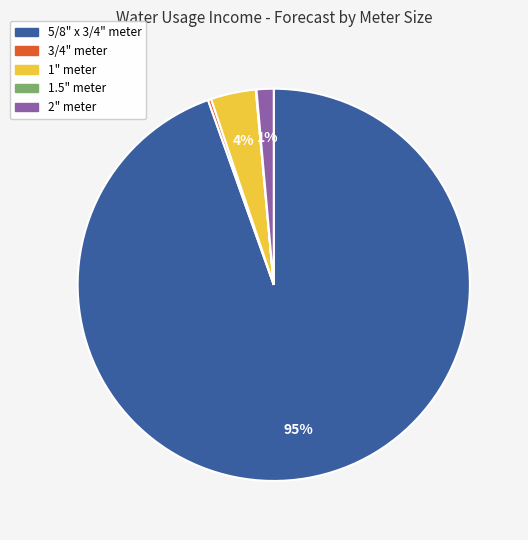

To the nearest percent, what is the difference between the largest and smallest slice percentages?

95%